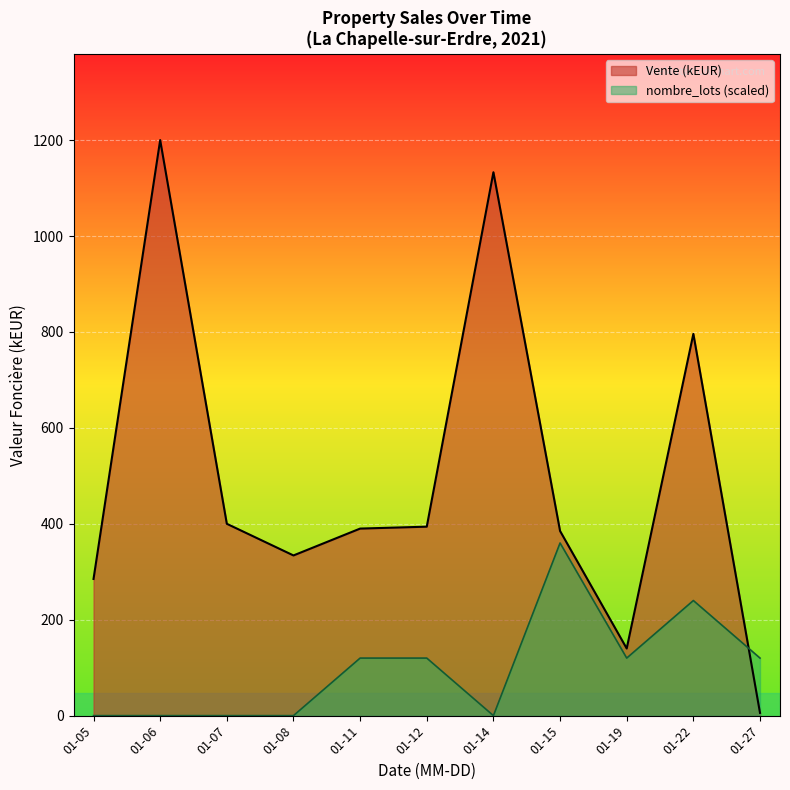

Is the value of Vente (Mean, kEUR) at 2021-01-27 greater than the value of nombre_lots at 2021-01-07?

Yes